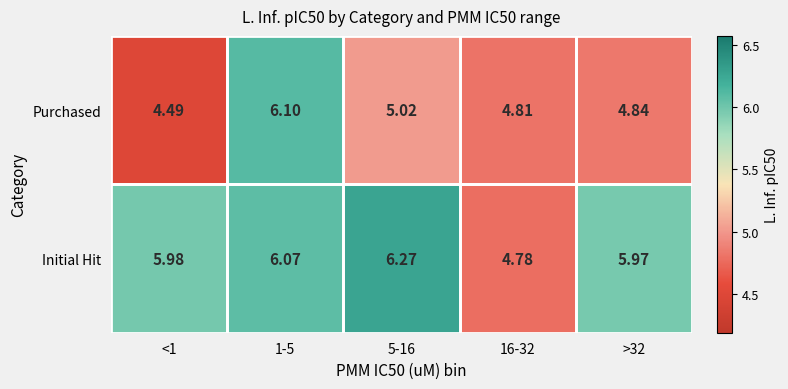

Rank the series by their average value, from highest to lowest.

Initial Hit, Purchased